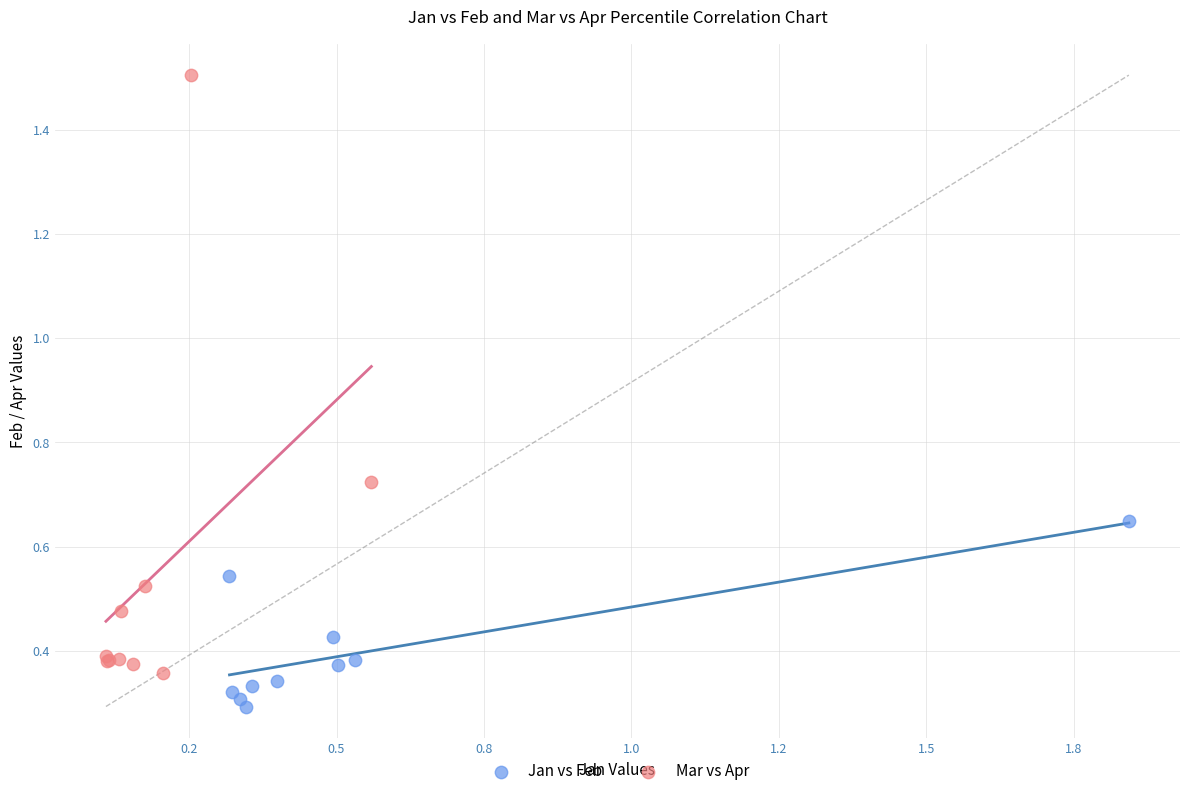

Which series contains the lowest Y value?

Jan vs Feb